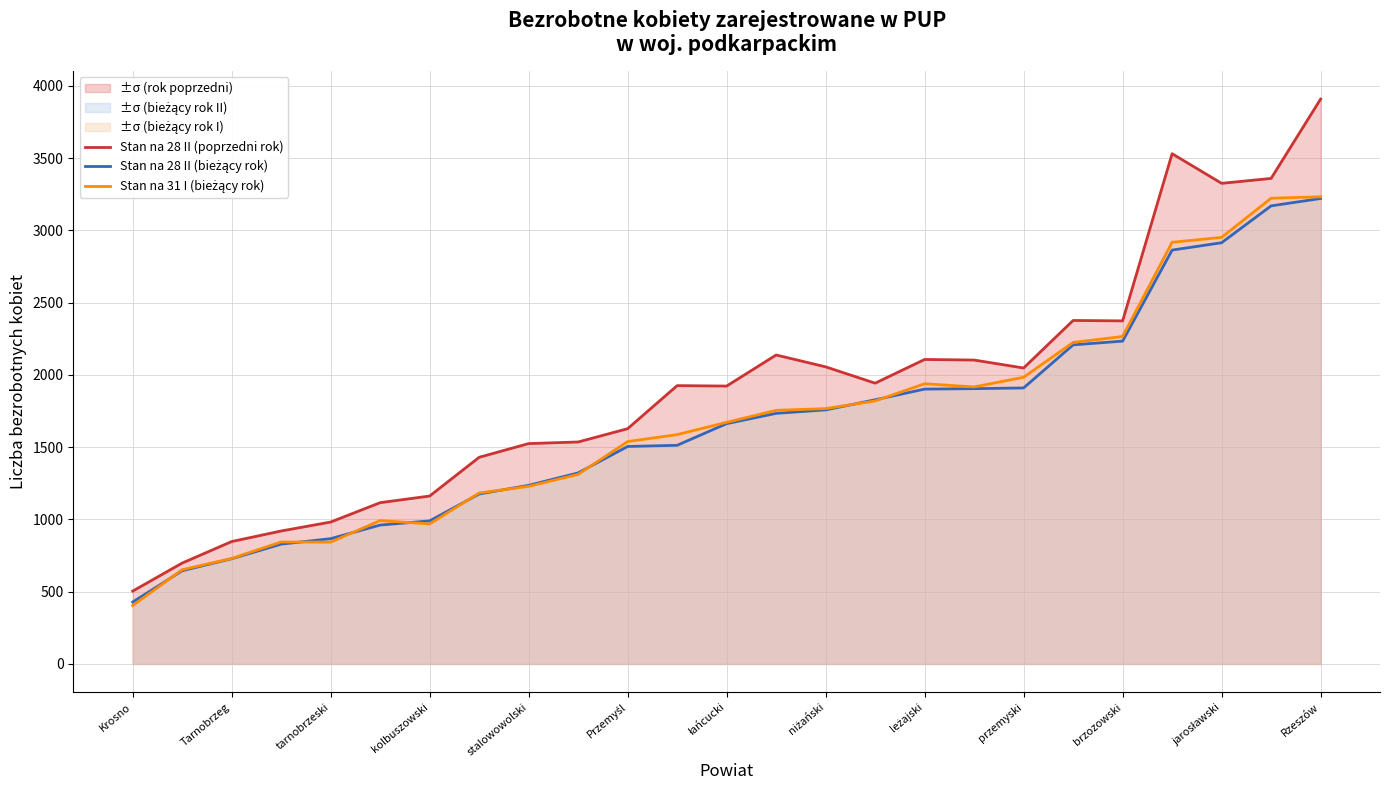

What is the maximum value shown in the chart?

3909